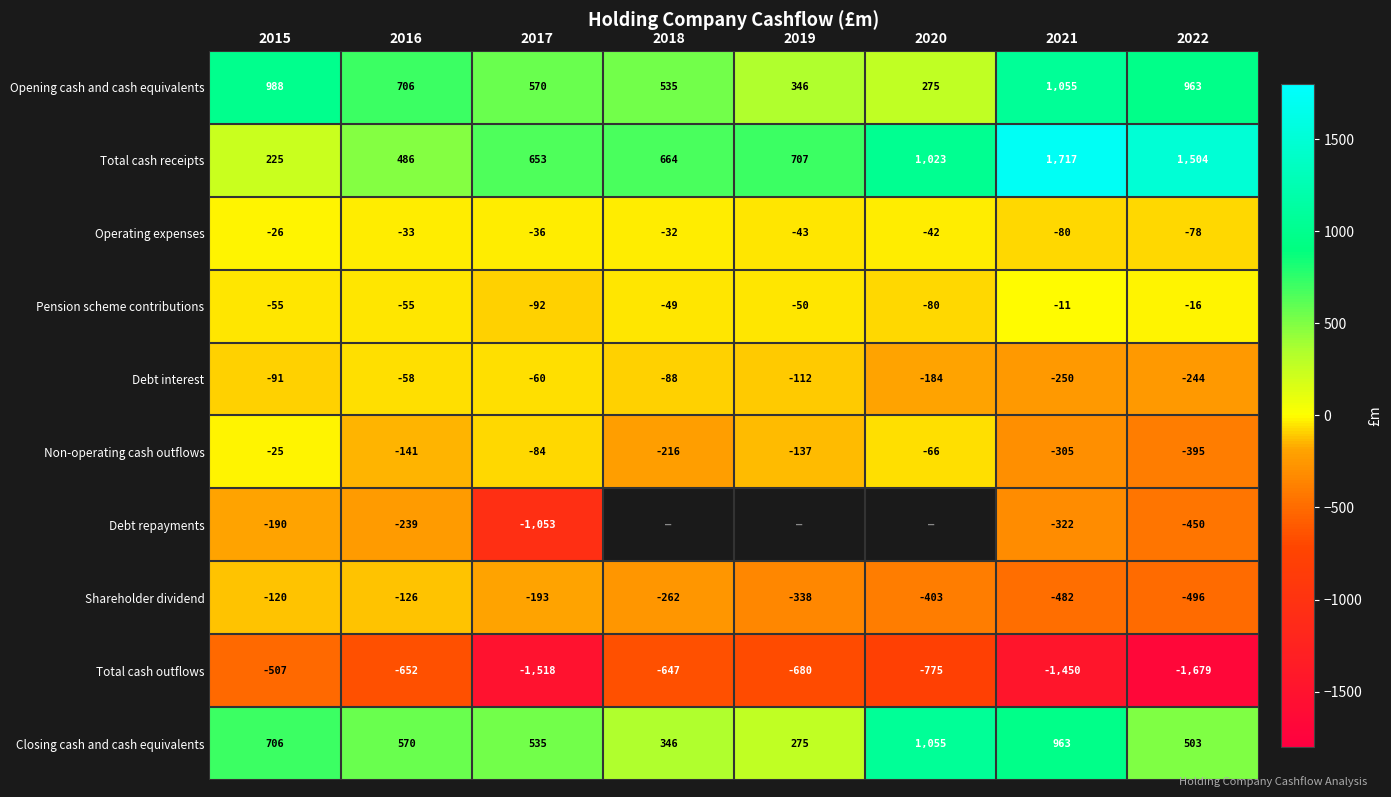

Where is Opening cash and cash equivalents nearest to the value 665?

2016